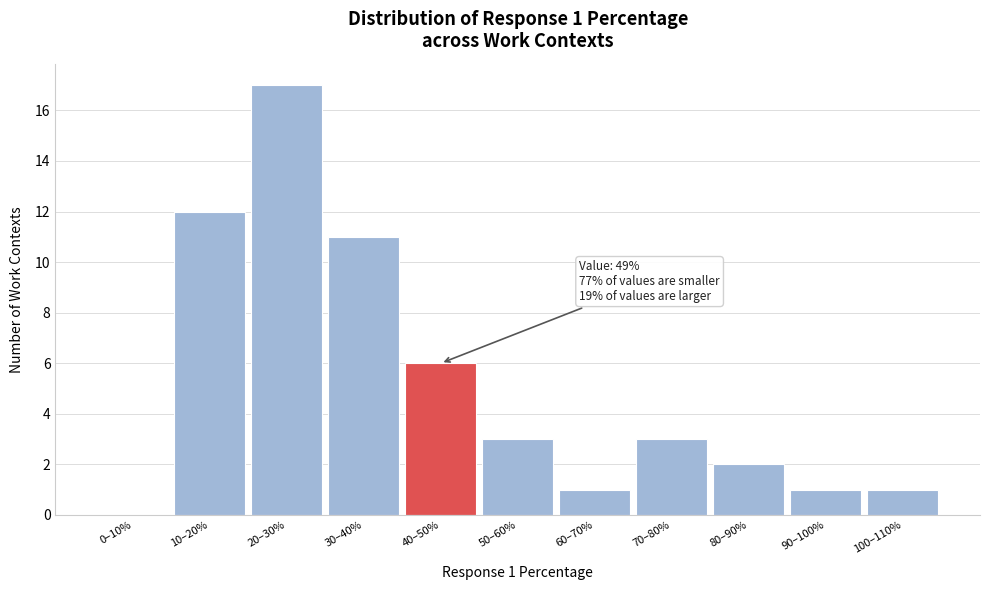

Reading left to right, list all the values displayed in this chart.

0–10%=0	10–20%=12	20–30%=17	30–40%=11	40–50%=6	50–60%=3	60–70%=1	70–80%=3	80–90%=2	90–100%=1	100–110%=1